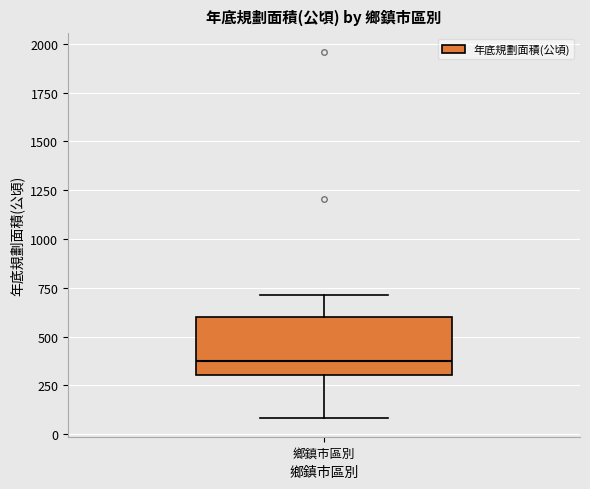

Transcribe this box plot: give where the median line is, the range the box spans, and where the two whiskers end, as read against the y-axis. The values are not printed on the chart, so give them approximately, as read against the axis.

median 400, box 300 to 600, whiskers 100 to 700